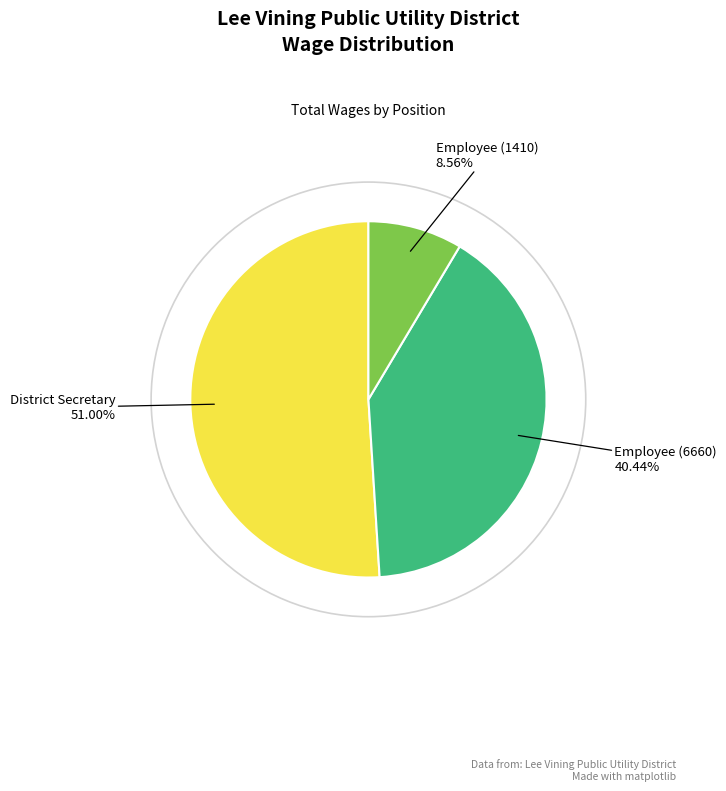

To the nearest percent, what is the average slice percentage?

33%